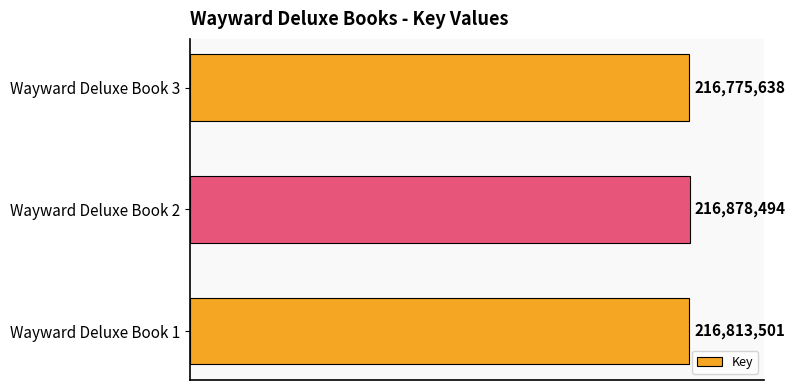

Does the chart contain any negative values?

No